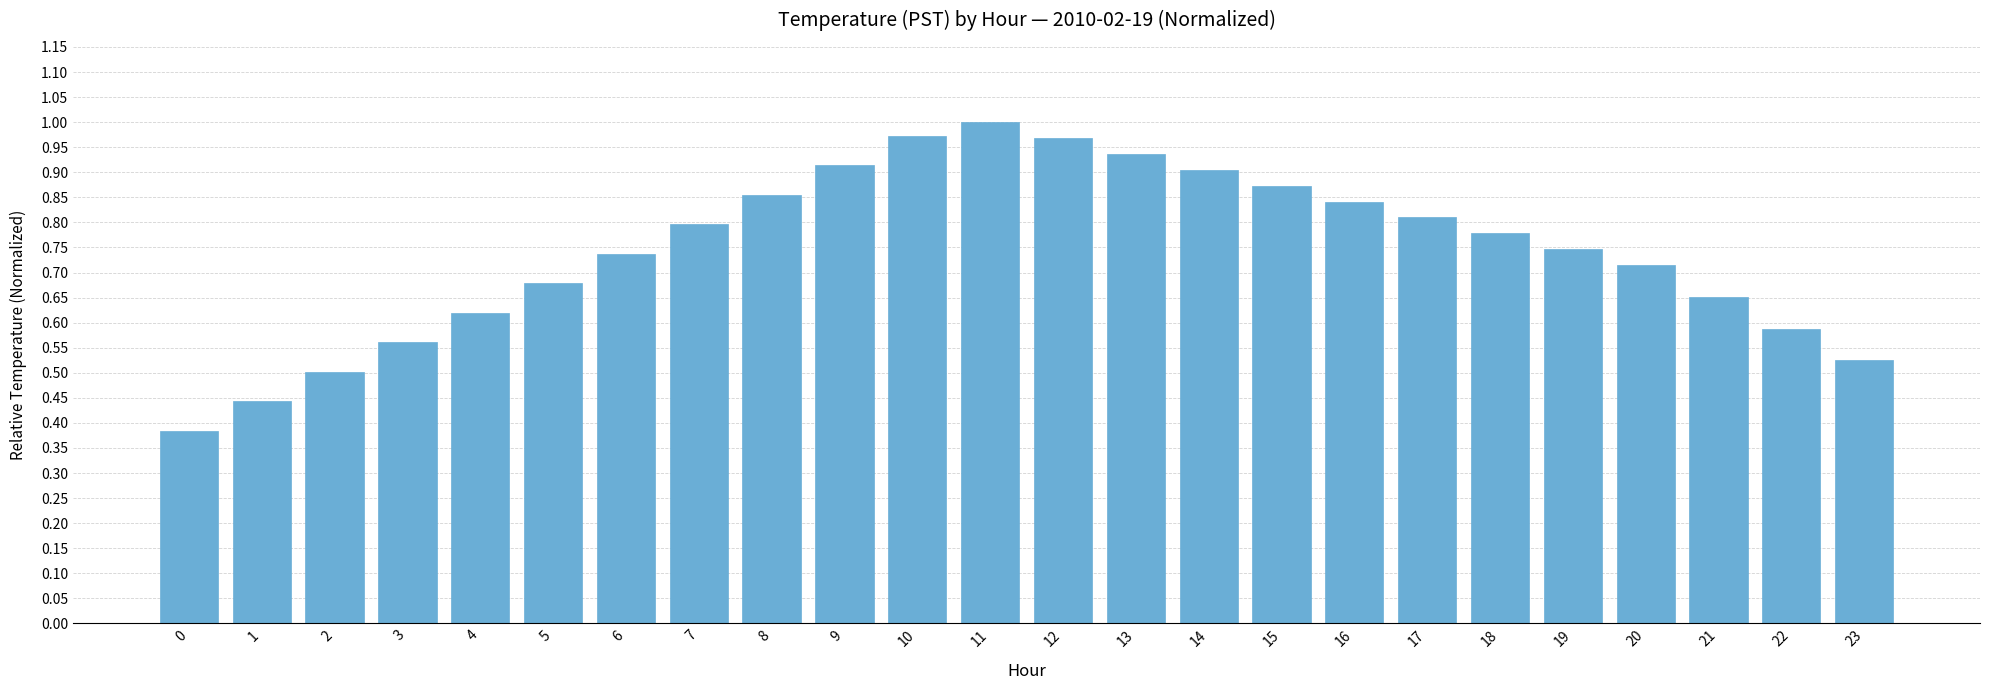

Which category has the highest value across all series?

11